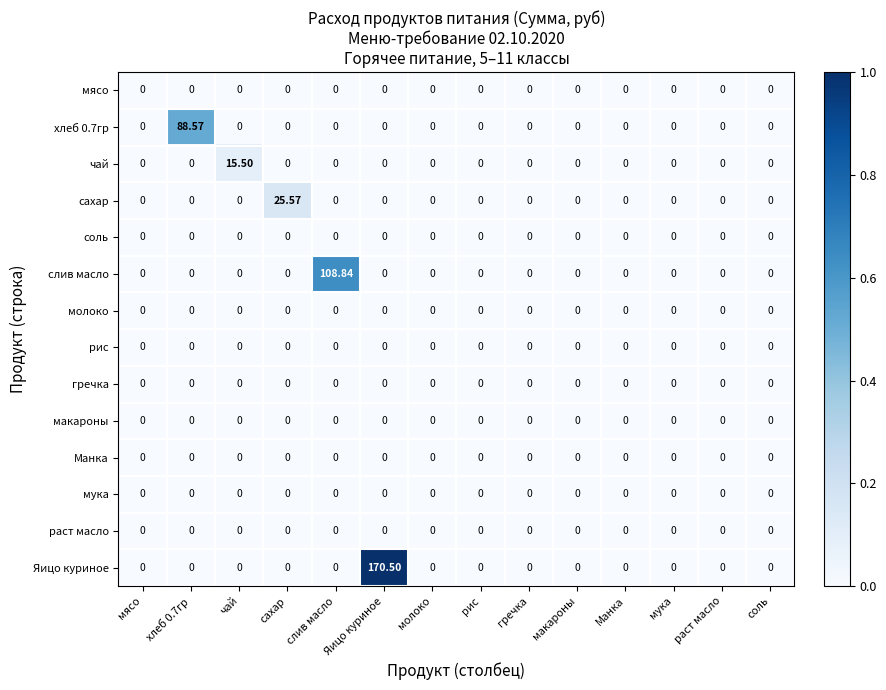

Which category has the highest value in the сахар series?

сахар